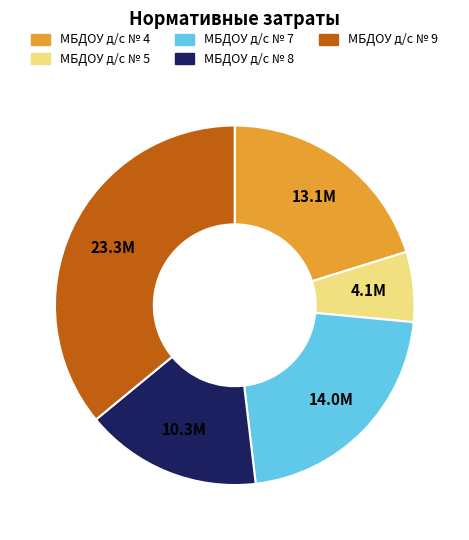

Which category has the biggest portion of the pie?

МБДОУ д/с № 9